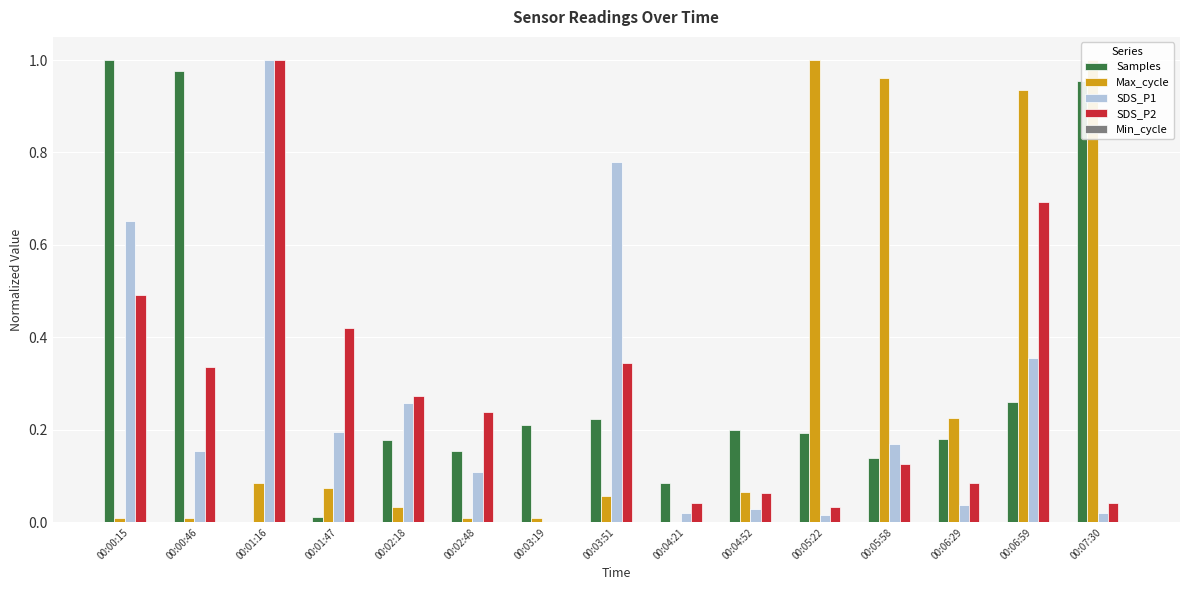

Reading left to right, extract all data points from this chart.

Samples: 00:00:15=1.0	00:00:46=1.0	00:01:16=0.0	00:01:47=0.0	00:02:18=0.2	00:02:48=0.2	00:03:19=0.2	00:03:51=0.2	00:04:21=0.1	00:04:52=0.2	00:05:22=0.2	00:05:58=0.1	00:06:29=0.2	00:06:59=0.3	00:07:30=1.0
Max_cycle: 00:00:15=0.0	00:00:46=0.0	00:01:16=0.1	00:01:47=0.1	00:02:18=0.0	00:02:48=0.0	00:03:19=0.0	00:03:51=0.1	00:04:21=0.0	00:04:52=0.1	00:05:22=1.0	00:05:58=1.0	00:06:29=0.2	00:06:59=0.9	00:07:30=1.0
SDS_P1: 00:00:15=0.7	00:00:46=0.2	00:01:16=1.0	00:01:47=0.2	00:02:18=0.3	00:02:48=0.1	00:03:19=0.0	00:03:51=0.8	00:04:21=0.0	00:04:52=0.0	00:05:22=0.0	00:05:58=0.2	00:06:29=0.0	00:06:59=0.4	00:07:30=0.0
SDS_P2: 00:00:15=0.5	00:00:46=0.3	00:01:16=1.0	00:01:47=0.4	00:02:18=0.3	00:02:48=0.2	00:03:19=0.0	00:03:51=0.3	00:04:21=0.0	00:04:52=0.1	00:05:22=0.0	00:05:58=0.1	00:06:29=0.1	00:06:59=0.7	00:07:30=0.0
Min_cycle: 00:00:15=0.0	00:00:46=0.0	00:01:16=0.0	00:01:47=0.0	00:02:18=0.0	00:02:48=0.0	00:03:19=0.0	00:03:51=0.0	00:04:21=0.0	00:04:52=0.0	00:05:22=0.0	00:05:58=0.0	00:06:29=0.0	00:06:59=0.0	00:07:30=0.0